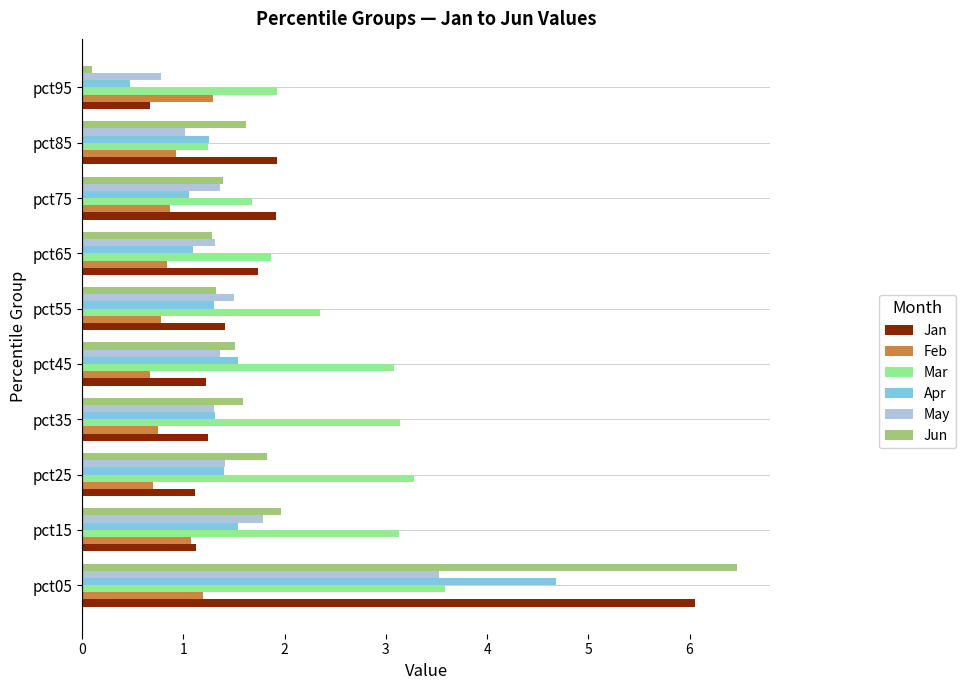

What is the minimum value for May?

0.8